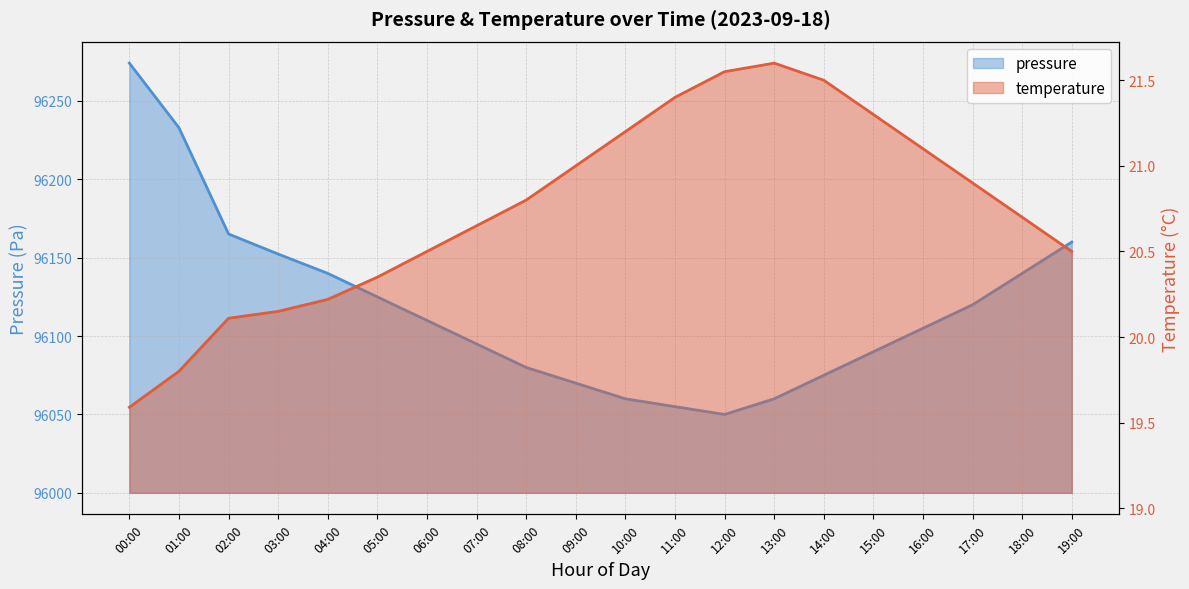

True or false: temperature and pressure intersect in this chart.

False